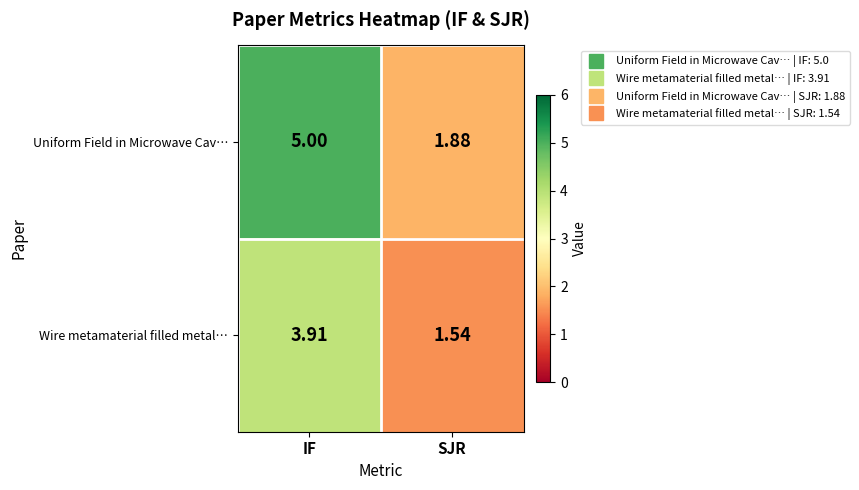

Between IF and SJR, which series saw the biggest shift?

Uniform Field in Microwave Cav…